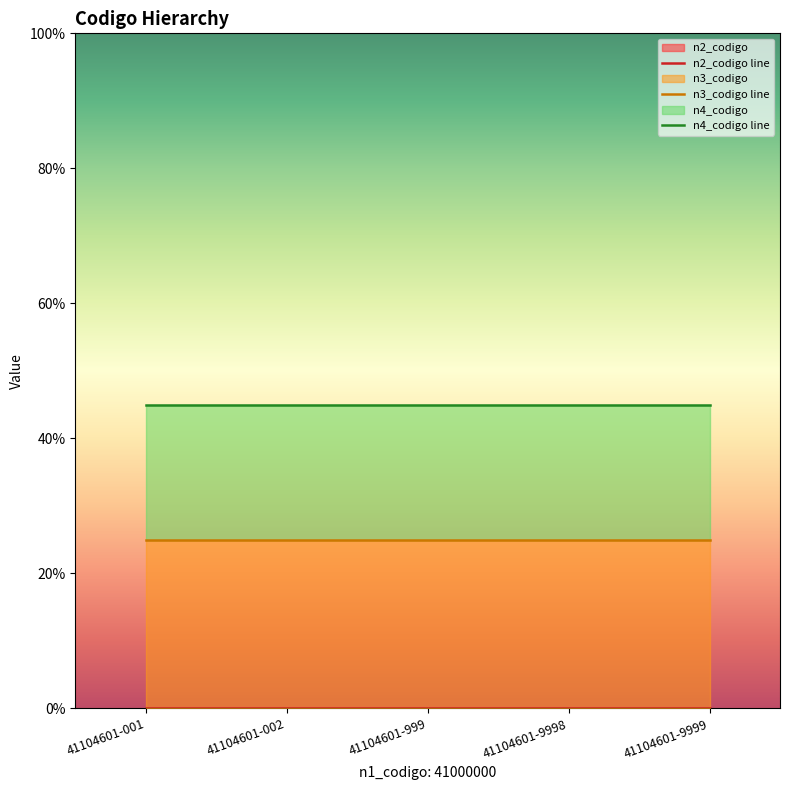

Is the value of n4_codigo line at 41104601-999 greater than the value of n2_codigo line at 41104601-9998?

Yes